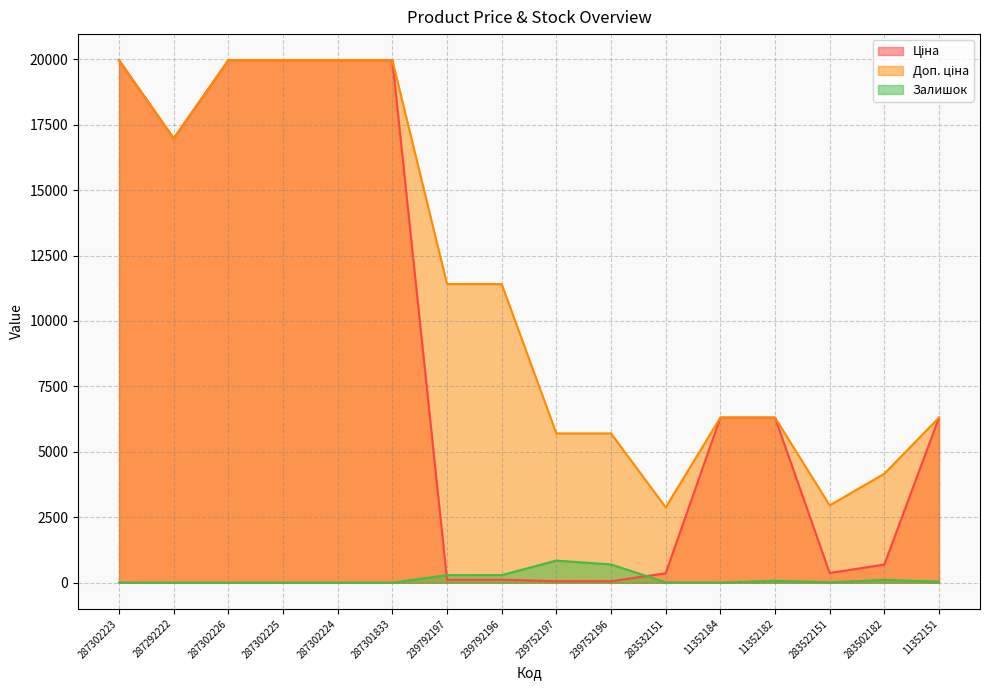

The value of Ціна at 287302226 is 19964.2. True or false?

True